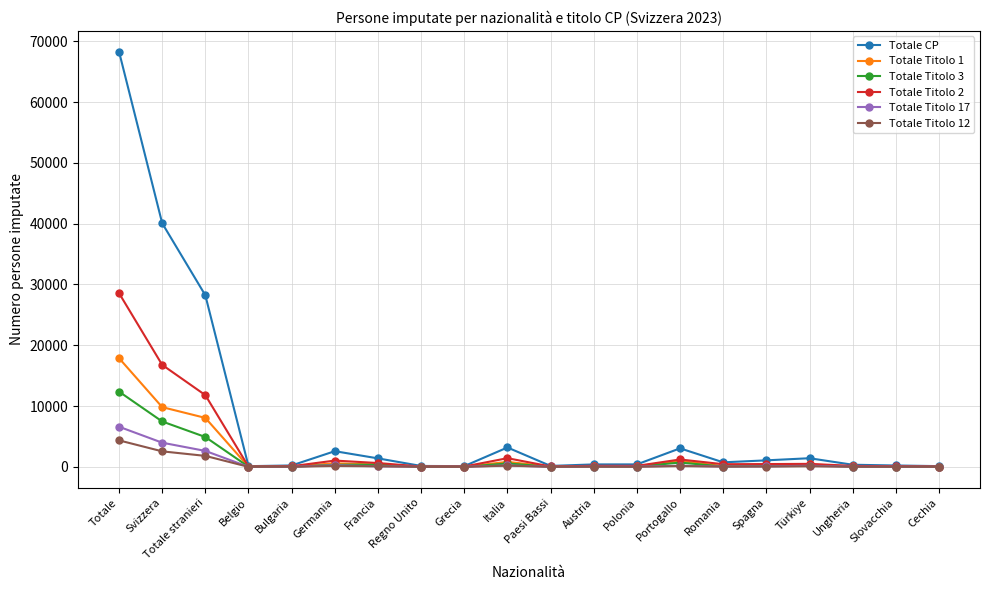

What is the maximum value shown in the chart?

68297